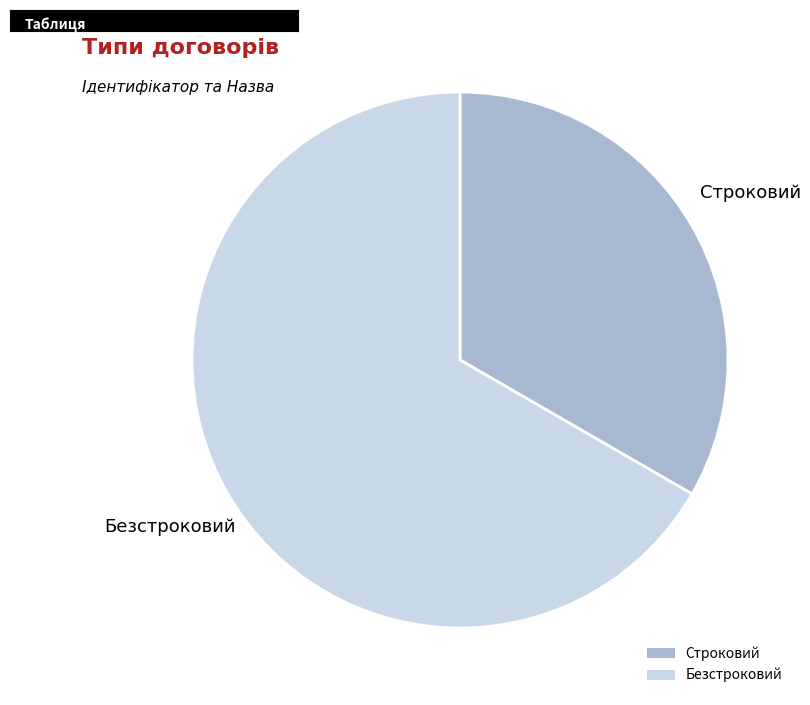

How many slices are in this pie chart?

2